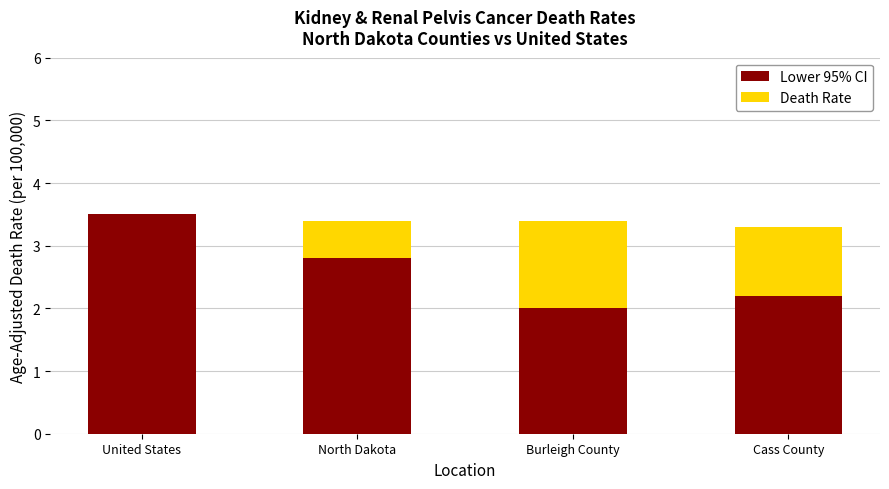

What is the sum of all Lower 95% CI values?

10.5